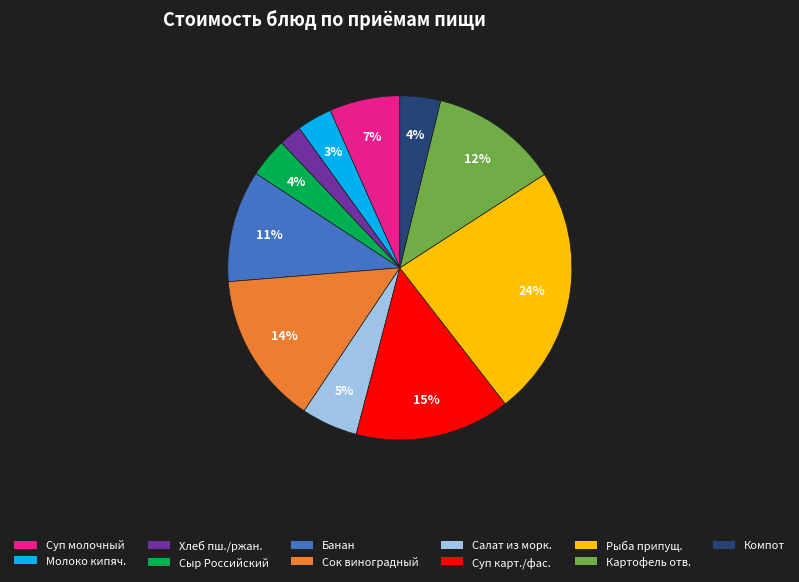

Does any single category account for the majority?

No